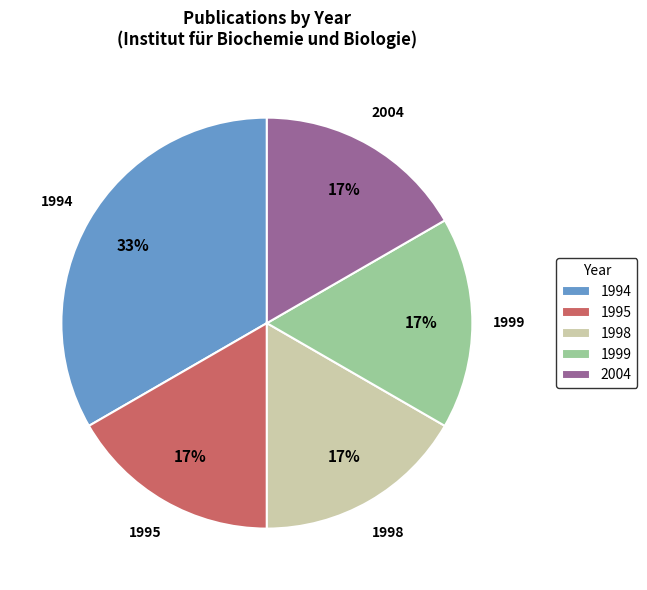

The 2004 slice represents 28% of the pie. True or false?

False